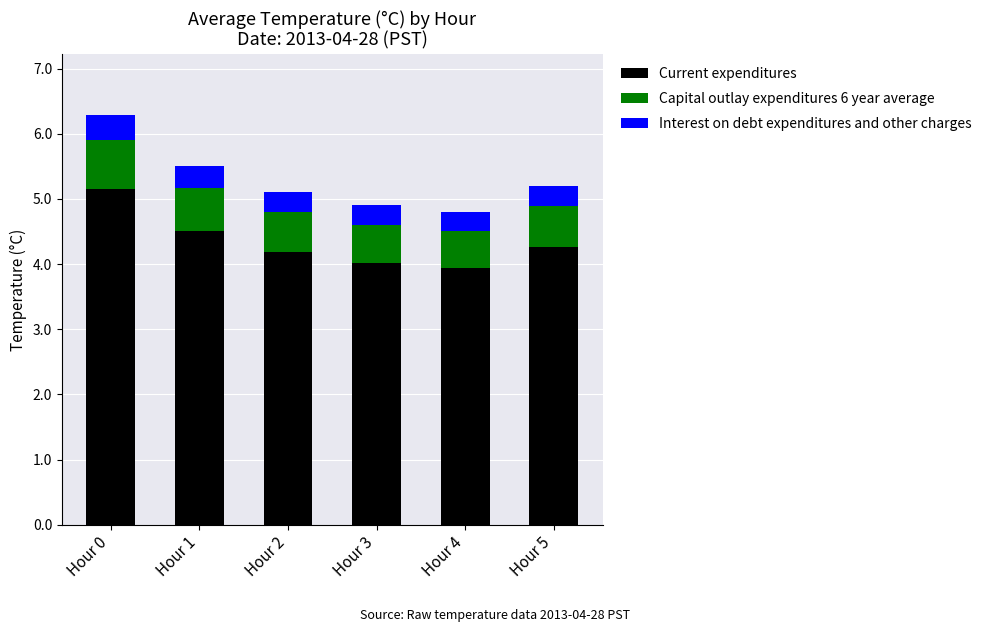

Reading left to right, transcribe the values for Current expenditures.

Hour 0=5.1	Hour 1=4.5	Hour 2=4.2	Hour 3=4.0	Hour 4=3.9	Hour 5=4.3